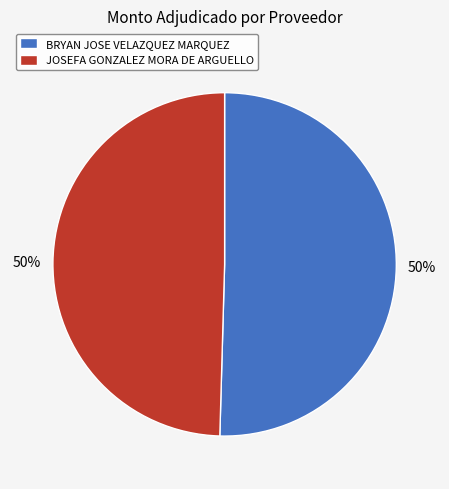

What is the ratio of the value at BRYAN JOSE VELAZQUEZ MARQUEZ to the value at JOSEFA GONZALEZ MORA DE ARGUELLO?

1.0